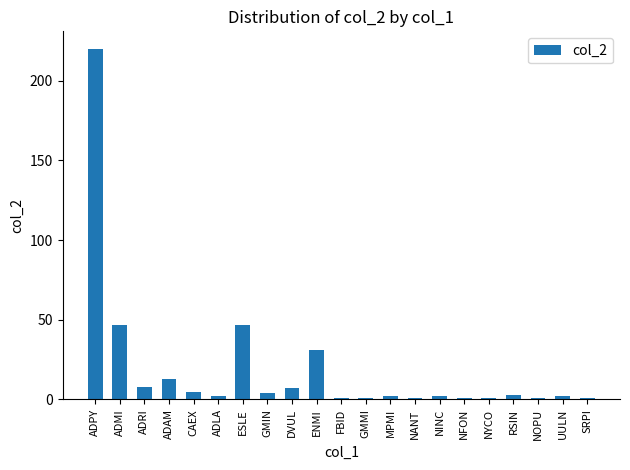

Is it true that the value at ENMI is 31?

True